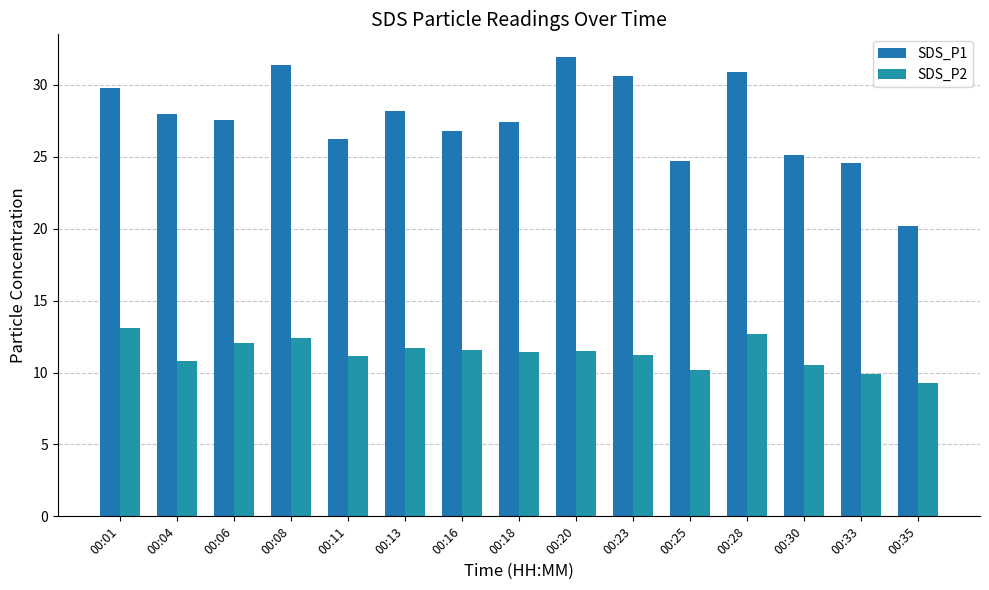

Which series changed the most between 00:06 and 00:23?

SDS_P1